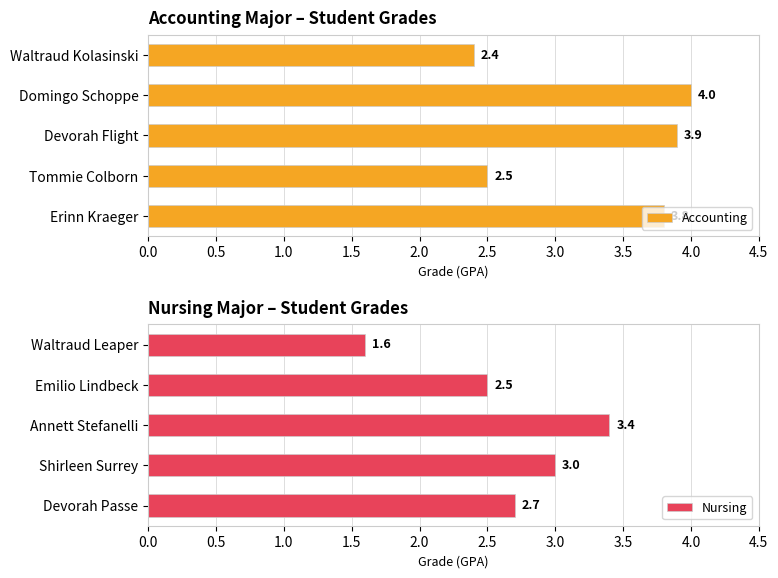

Which category has the highest value in the Nursing series?

Annett Stefanelli